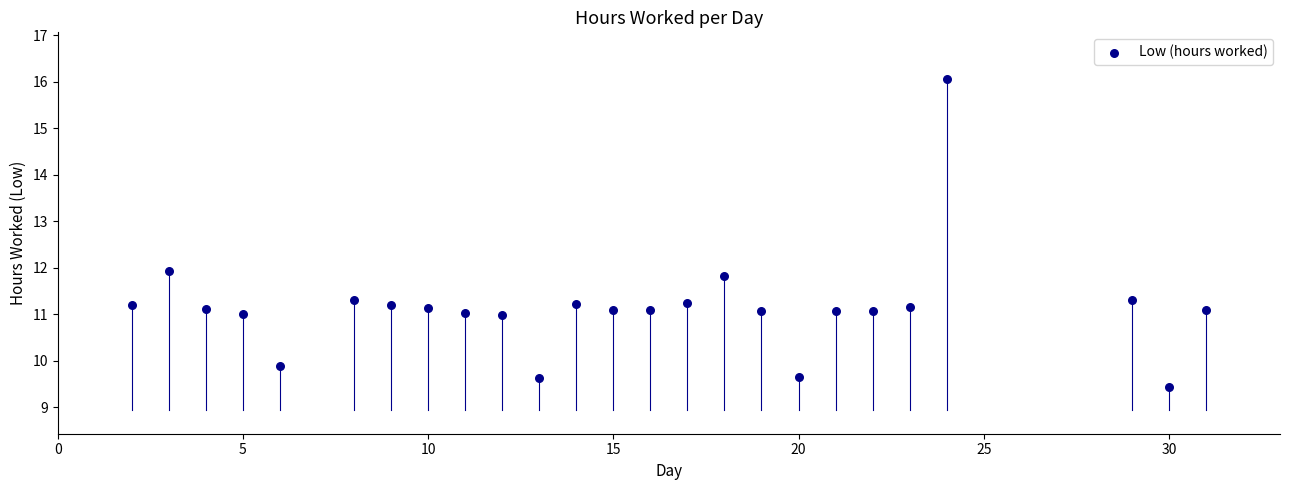

What is the range of X values (max minus min)?

29.0